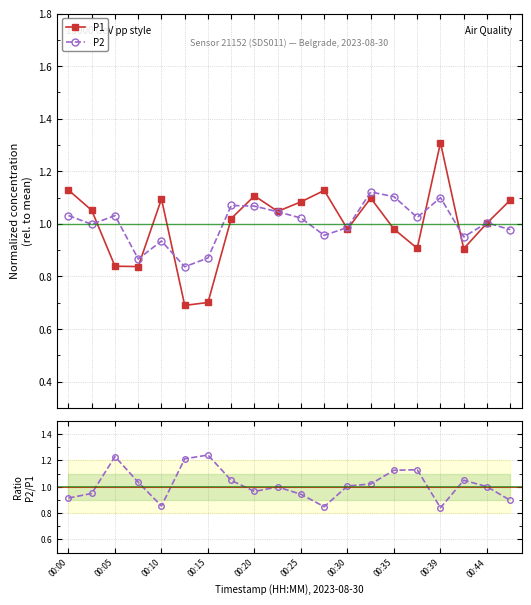

True or false: P1 has more than 0 points higher than both neighbors.

True